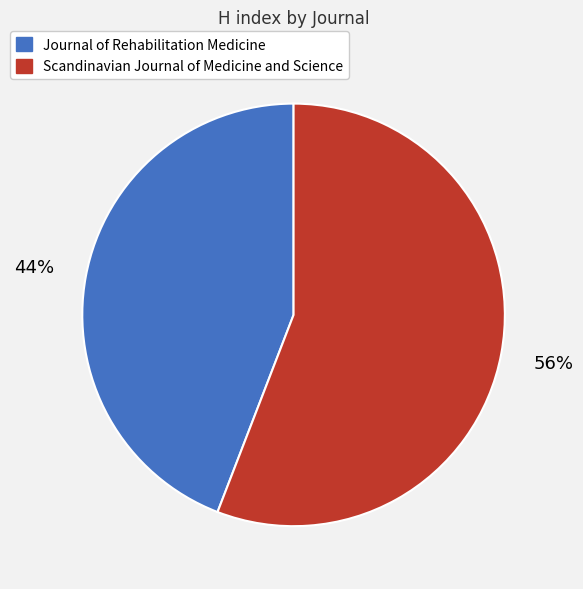

To the nearest percent, what is the difference between the Scandinavian Journal of Medicine and Science and Journal of Rehabilitation Medicine slice percentages?

12%